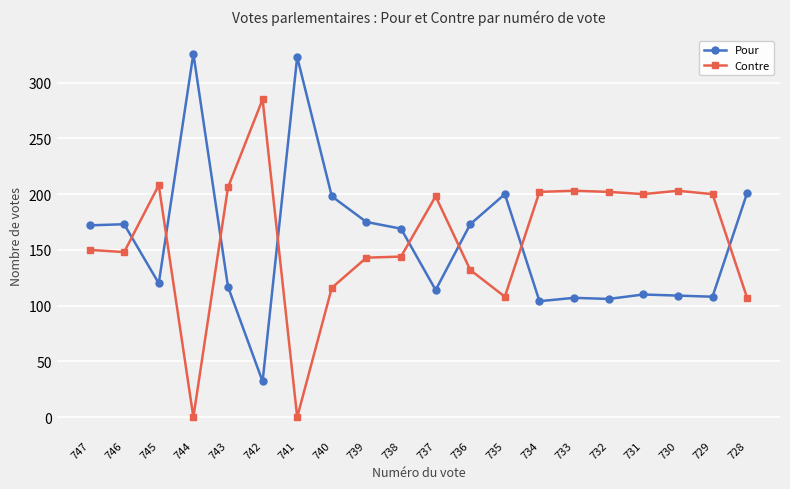

True or false: Pour has more than 1 points higher than both neighbors.

True